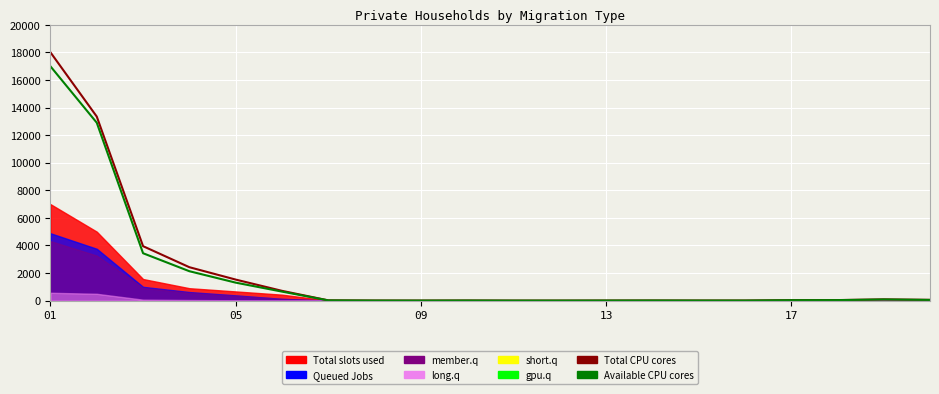

True or false: Available CPU cores and Total CPU cores cross at least once.

False